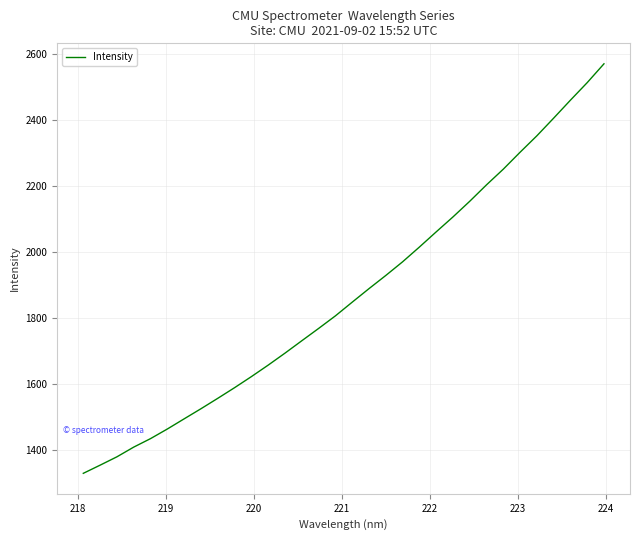

What is the difference between the maximum and minimum values?

1242.8